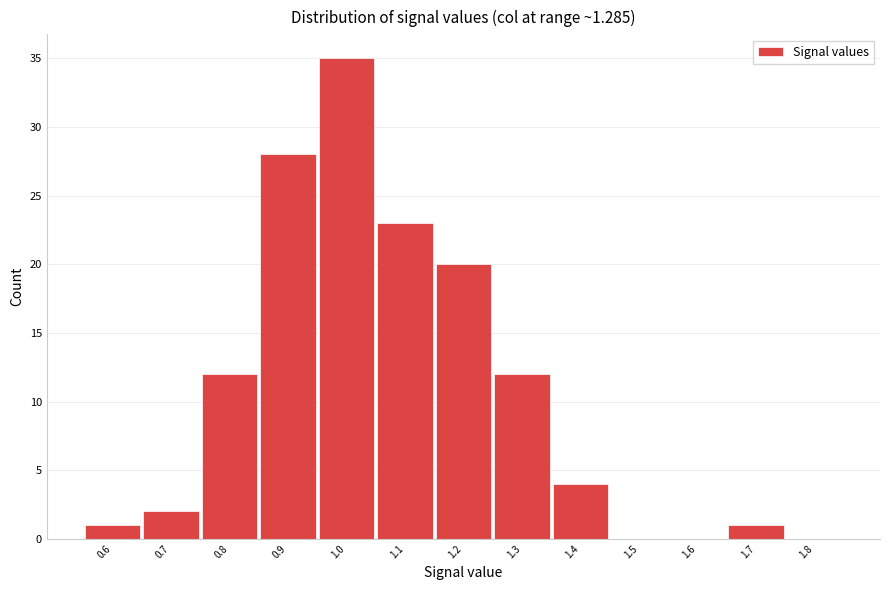

How tall is the bar that spans 0.65 to 0.75 on the x-axis? The values are not printed on the chart, so give them approximately, as read against the axis.

2